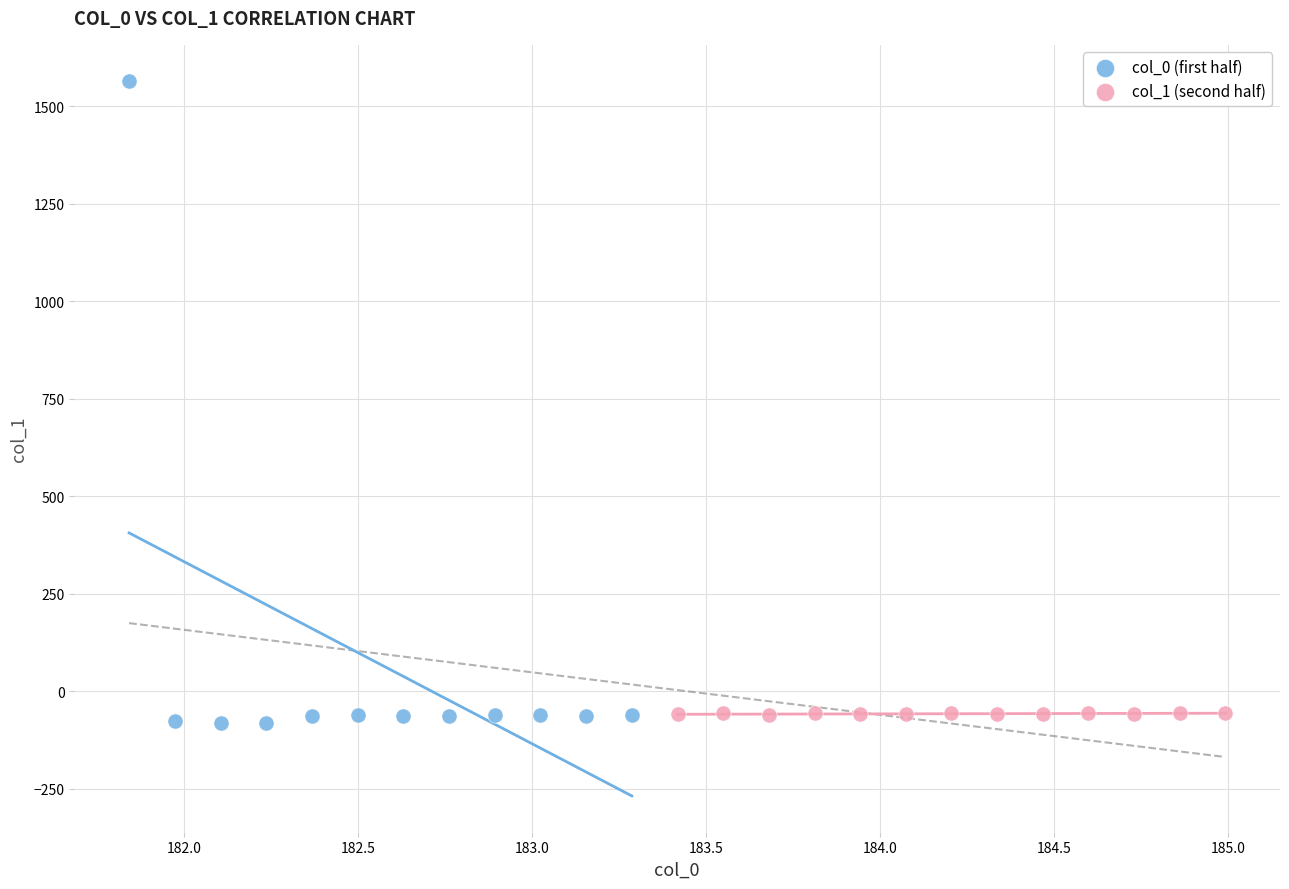

Which series contains the lowest Y value?

col_0 (first half)